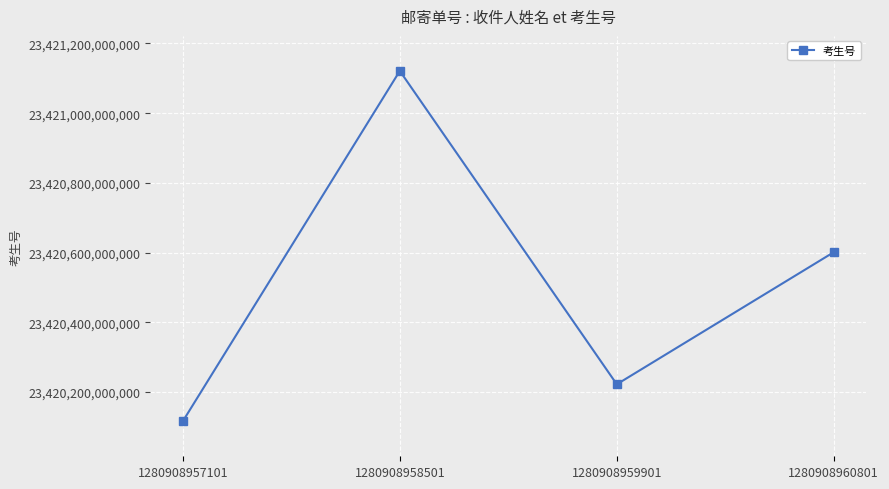

Reading left to right, transcribe all the data shown in this chart.

23420116150891	23421121151175	23420222152105	23420601152481